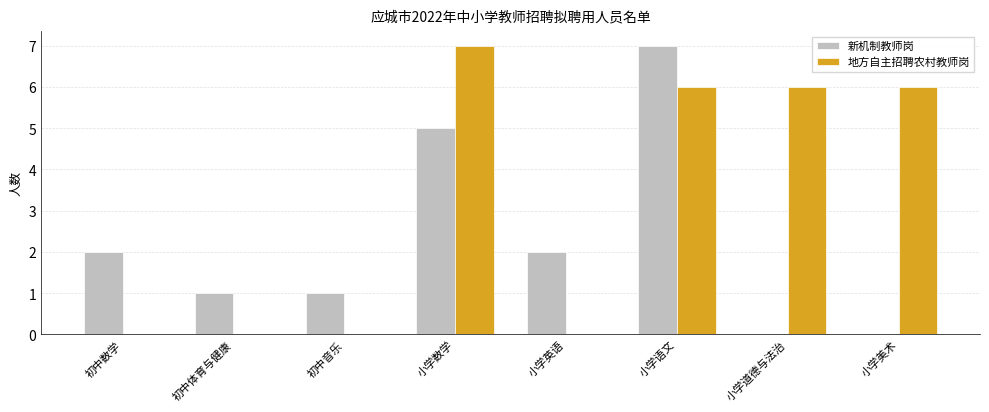

Reading right to left, transcribe all the data shown in this chart.

新机制教师岗: 小学美术=0	小学道德与法治=0	小学语文=7	小学英语=2	小学数学=5	初中音乐=1	初中体育与健康=1	初中数学=2
地方自主招聘农村教师岗: 小学美术=6	小学道德与法治=6	小学语文=6	小学英语=0	小学数学=7	初中音乐=0	初中体育与健康=0	初中数学=0